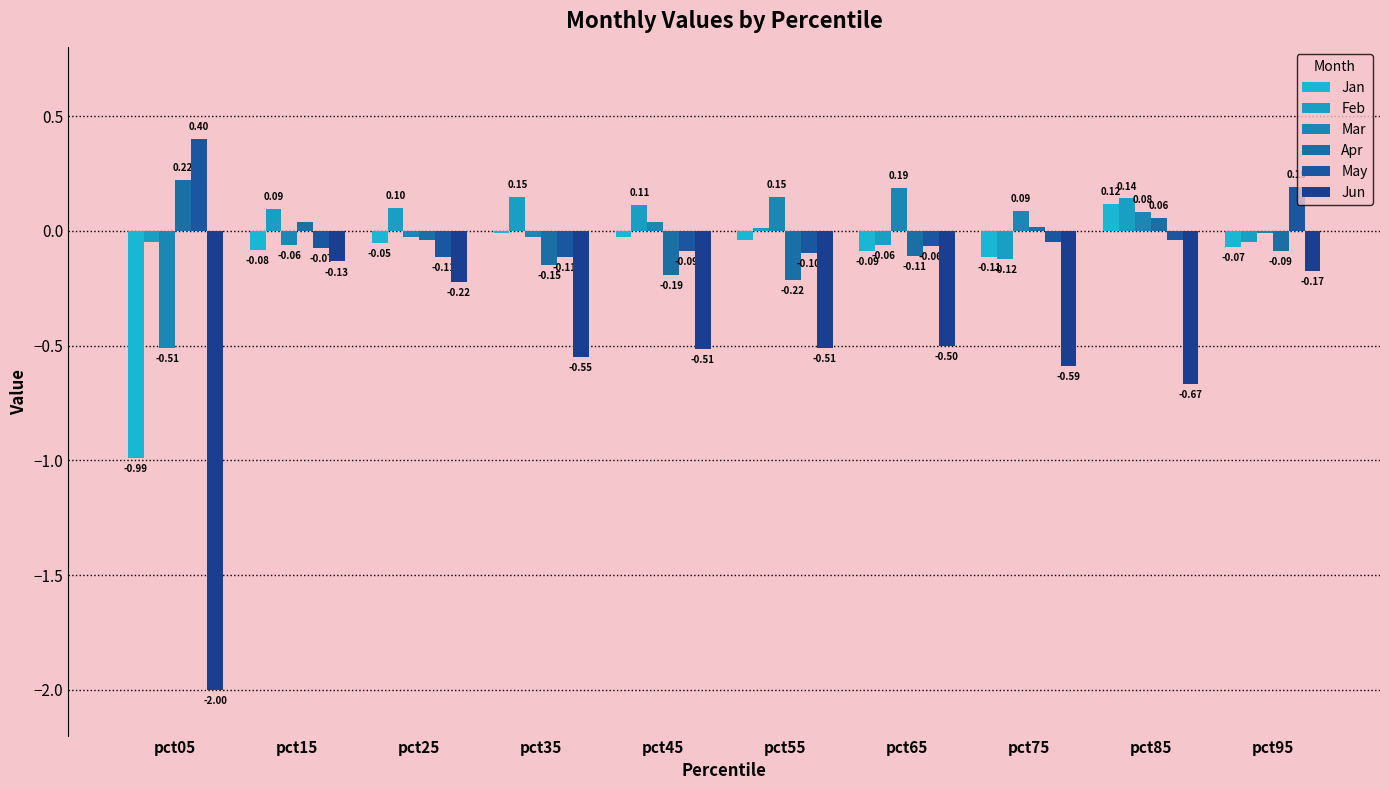

What is the maximum value for Jun?

-0.1